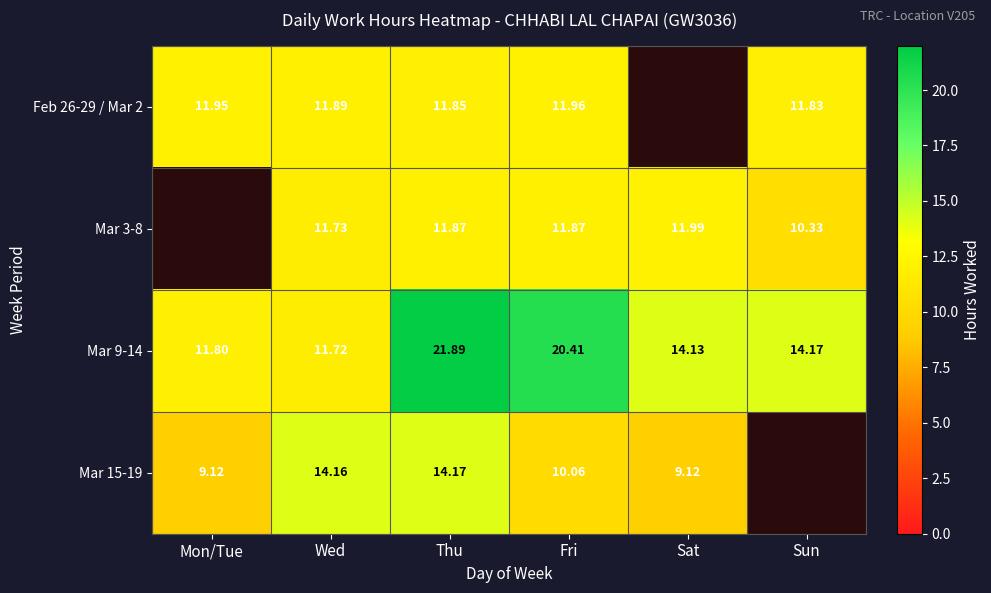

Is the value of Mar 3-8 at Sun greater than the value of Mar 9-14 at Mon/Tue?

No